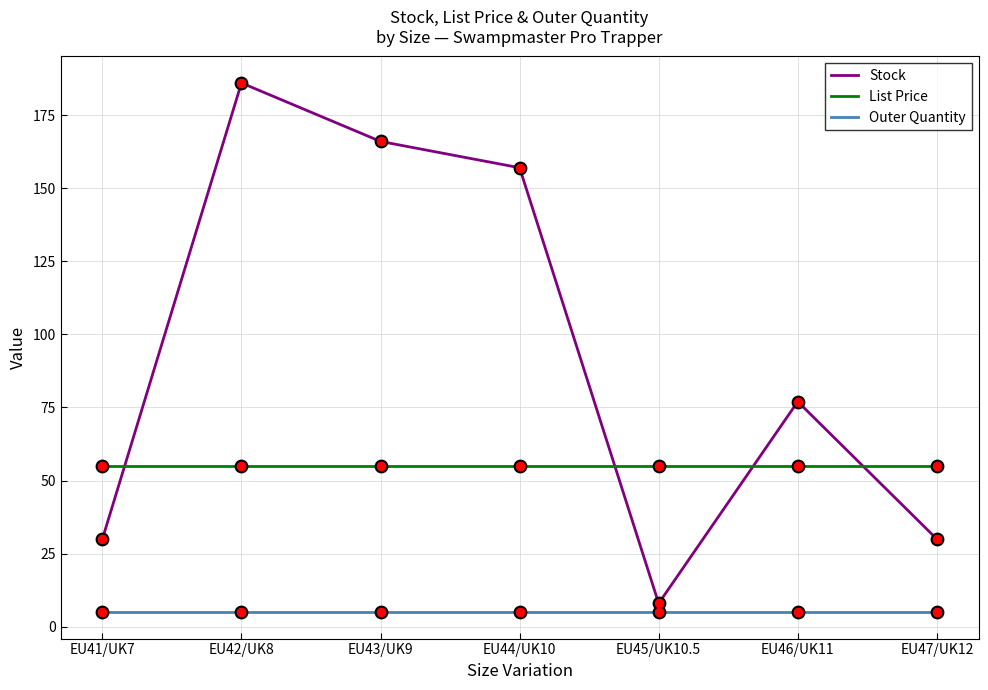

Which series has the largest range (max minus min)?

Stock